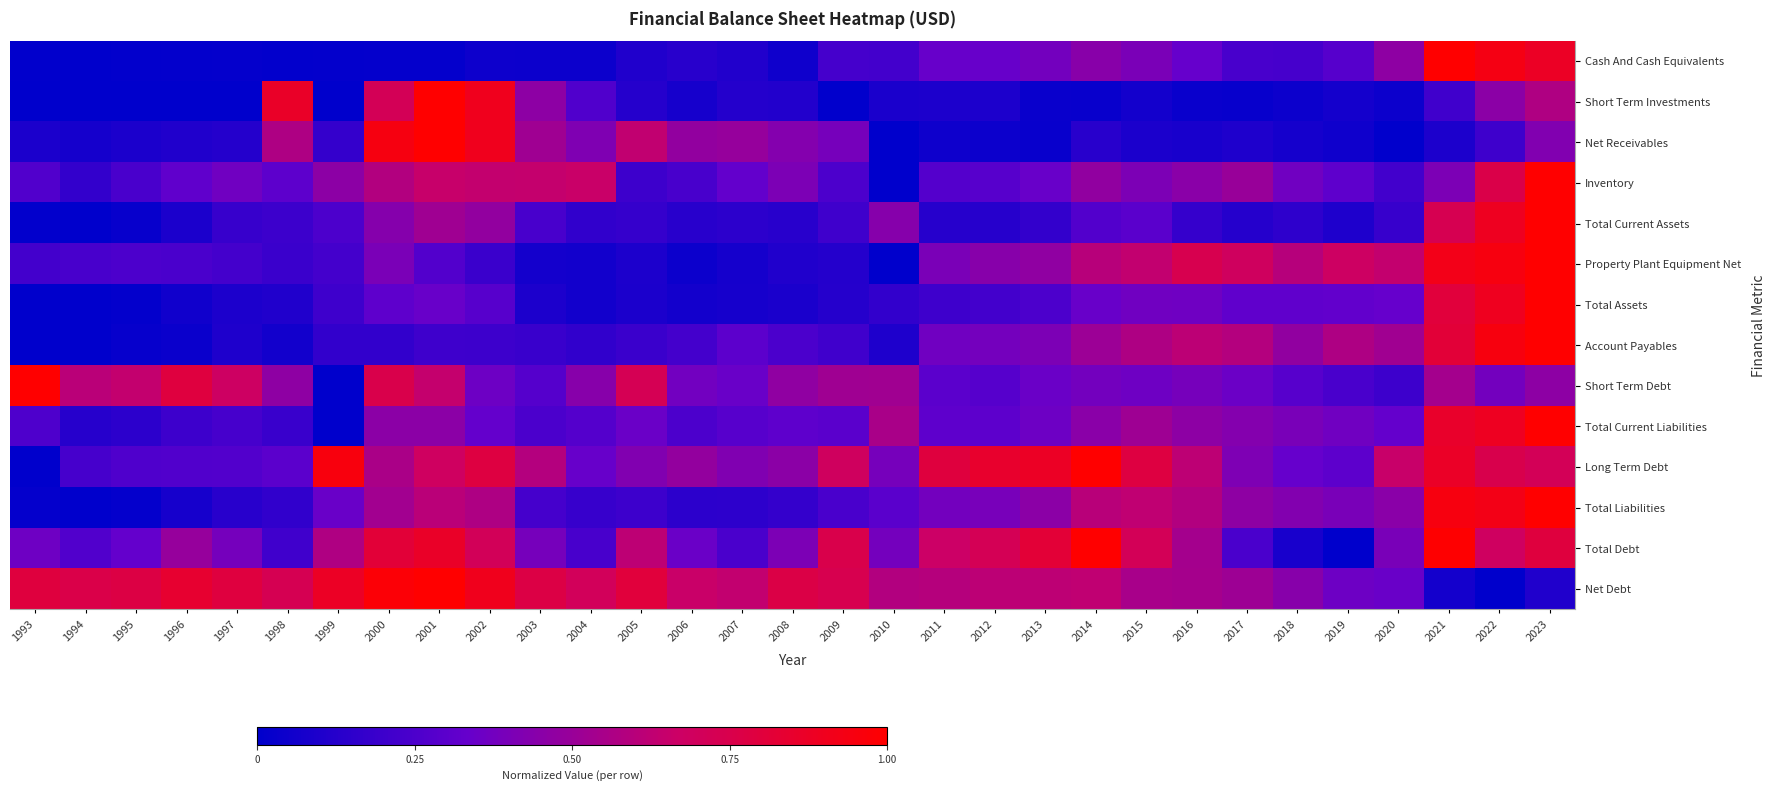

Between 2013 and 2014, which series saw the biggest shift?

Total Debt